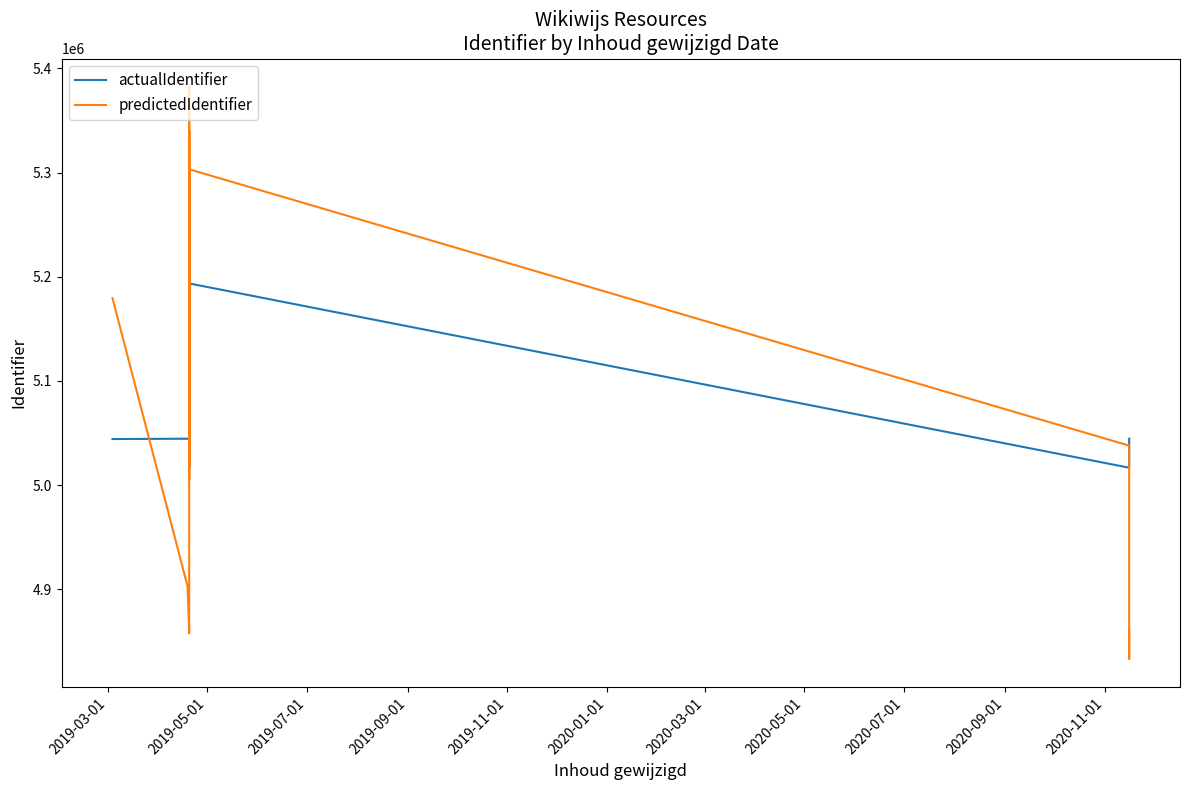

What are all the series names shown in the legend?

actualIdentifier, predictedIdentifier